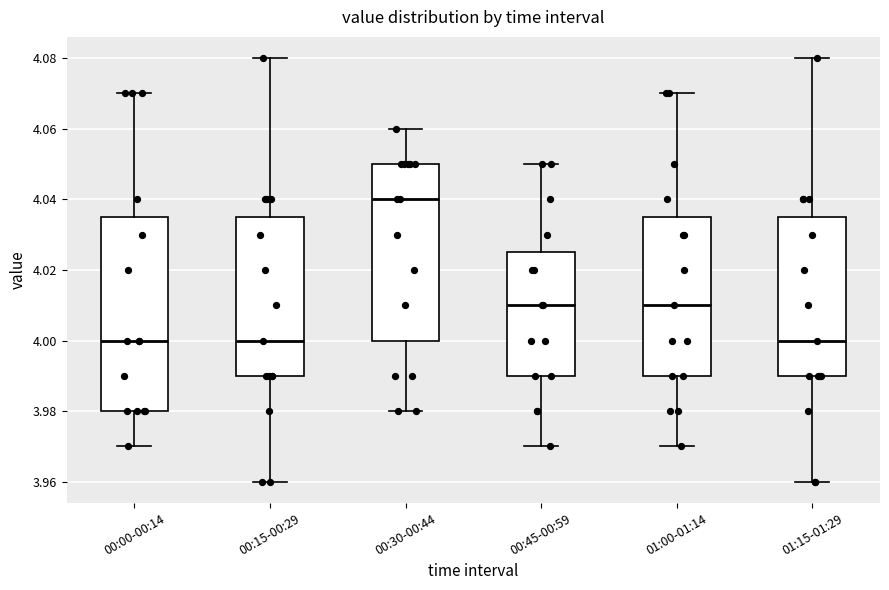

Reading left to right, read every box against the y-axis: the position of its median line, the range the box covers, and the ends of its whiskers. The values are not printed on the chart, so give them approximately, as read against the axis.

00:00-00:14: median 4.000, box 3.980 to 4.036, whiskers 3.970 to 4.070
00:15-00:29: median 4.000, box 3.990 to 4.036, whiskers 3.960 to 4.080
00:30-00:44: median 4.040, box 4.000 to 4.050, whiskers 3.980 to 4.060
00:45-00:59: median 4.010, box 3.990 to 4.026, whiskers 3.970 to 4.050
01:00-01:14: median 4.010, box 3.990 to 4.036, whiskers 3.970 to 4.070
01:15-01:29: median 4.000, box 3.990 to 4.036, whiskers 3.960 to 4.080